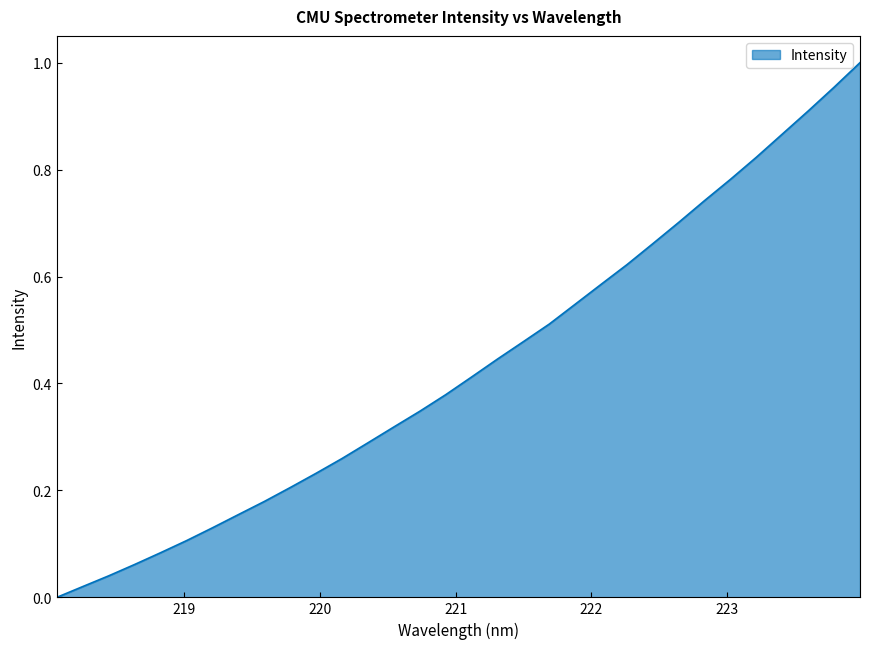

Does the chart display data point markers on the line(s)?

No